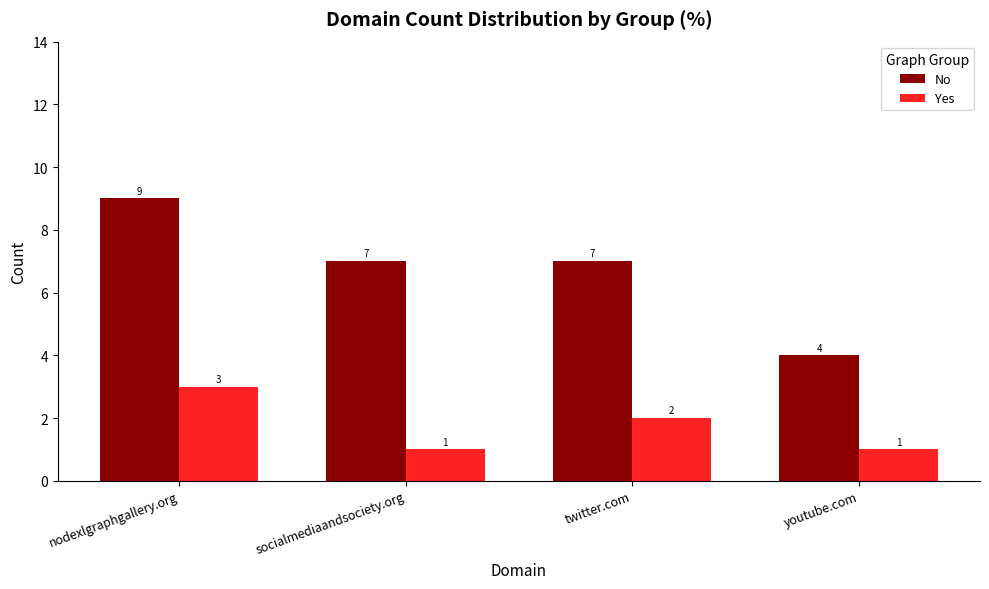

Is the value of Yes at socialmediaandsociety.org greater than the value of No at youtube.com?

No